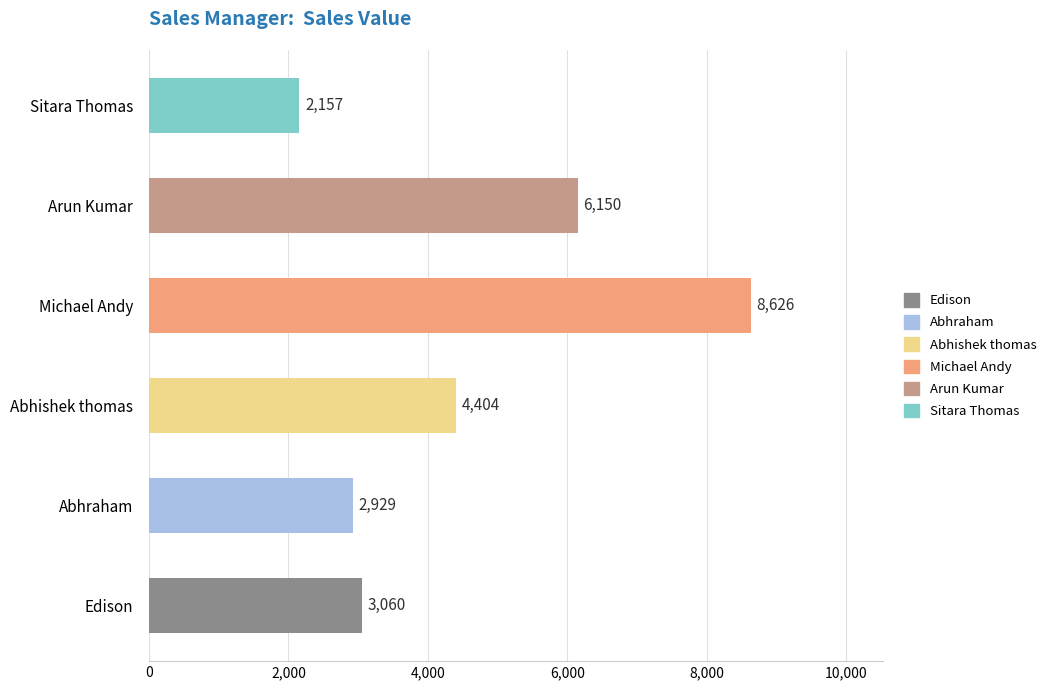

How many values are below 4404?

3